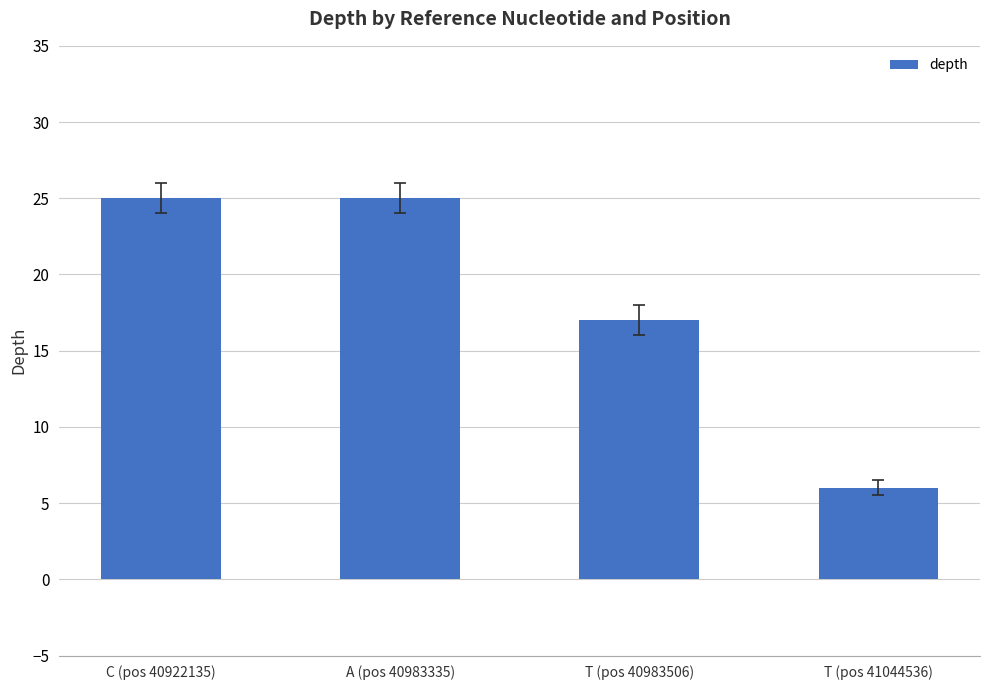

How many distinct data groups are displayed?

1